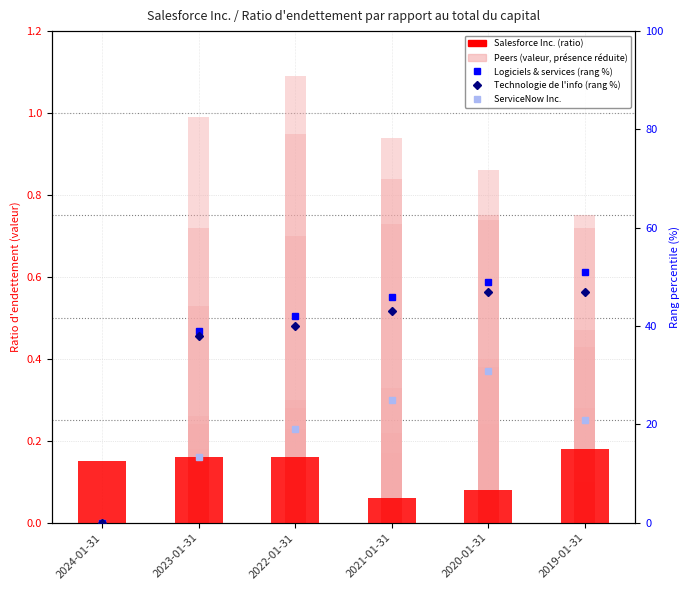

Which category has the lowest value across all series?

2024-01-31